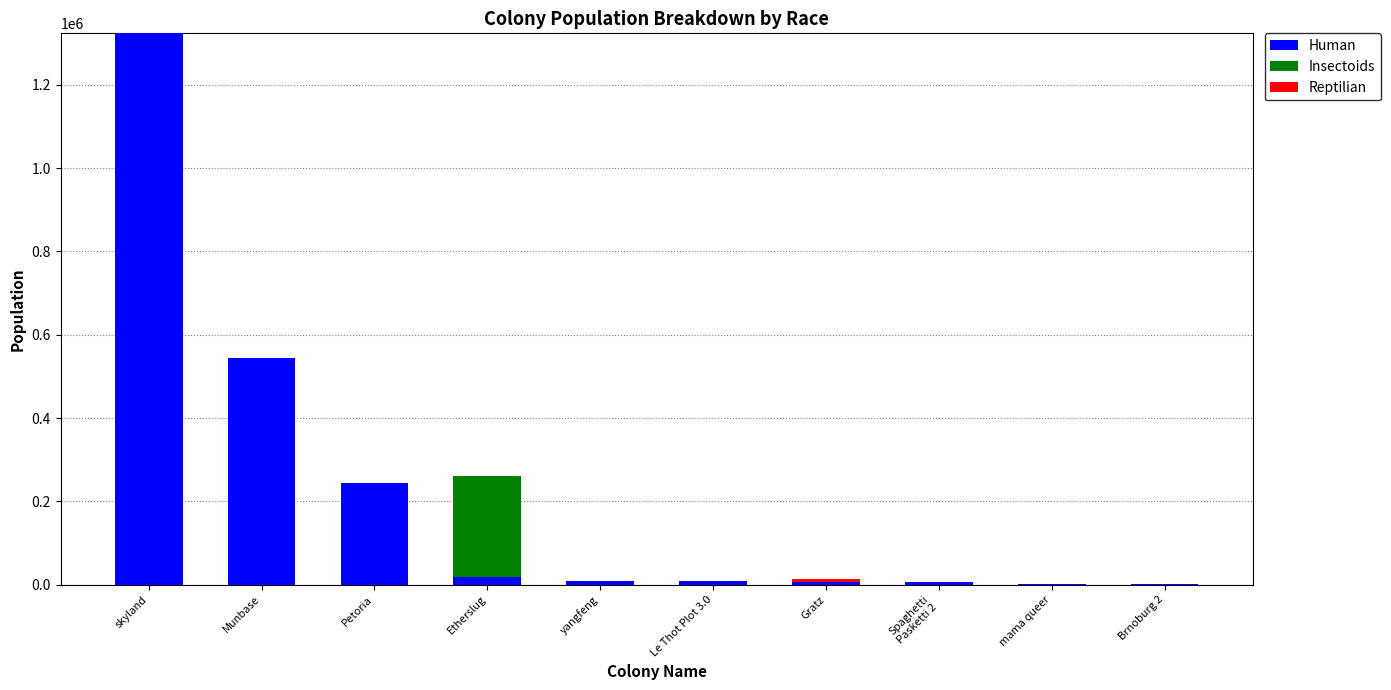

Count the number of categories in the chart.

10